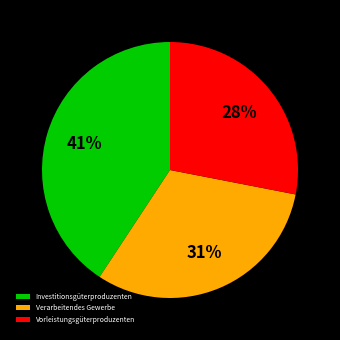

To the nearest percent, what portion does Verarbeitendes Gewerbe represent?

31%